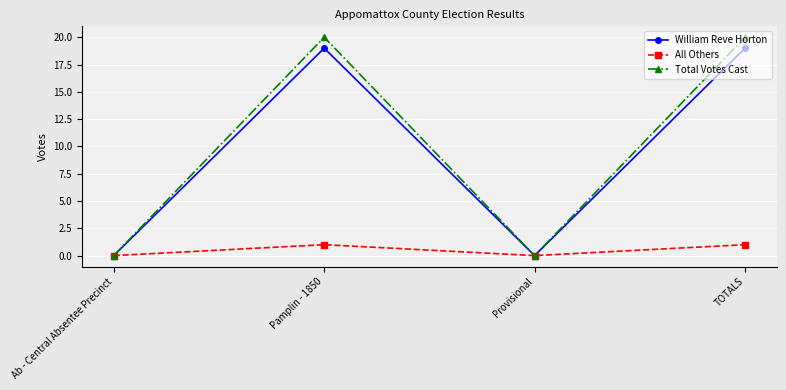

Where is the first local maximum for William Reve Horton?

Pamplin - 1850